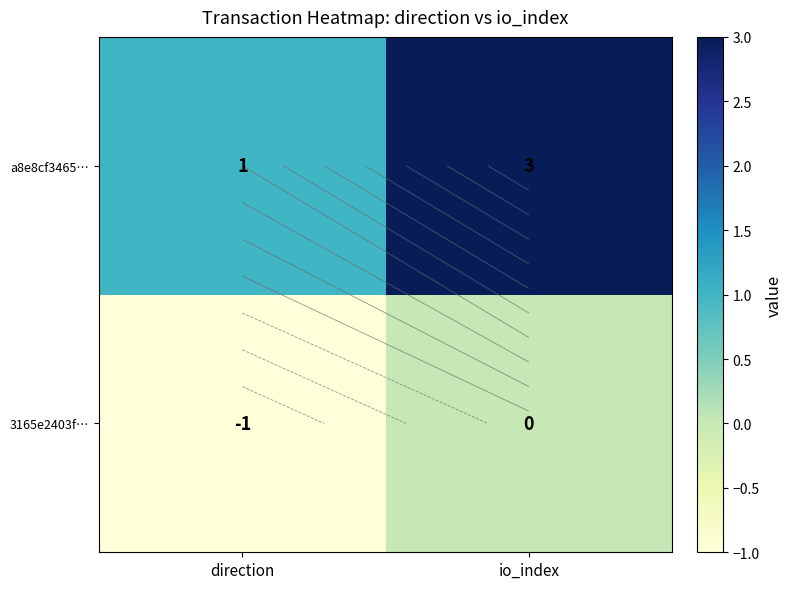

True or false: 3165e2403f… has a value of -1 at direction.

False